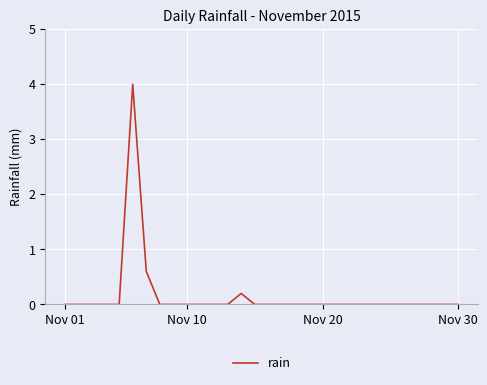

What is the maximum value shown in the chart?

4.0